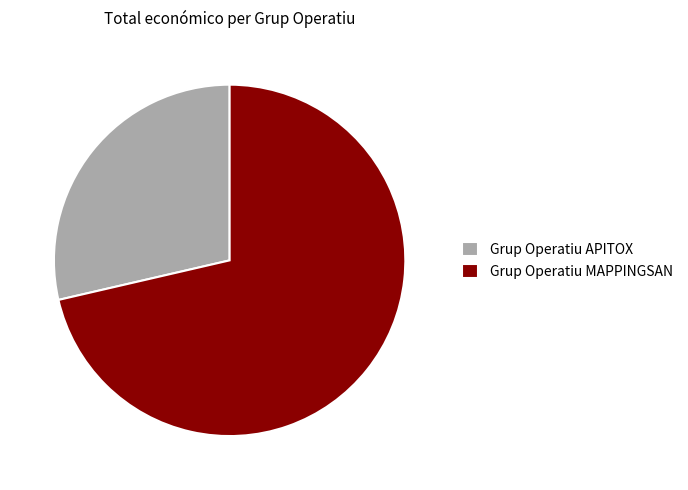

Do Grup Operatiu APITOX and Grup Operatiu MAPPINGSAN together represent more than half of the pie?

Yes